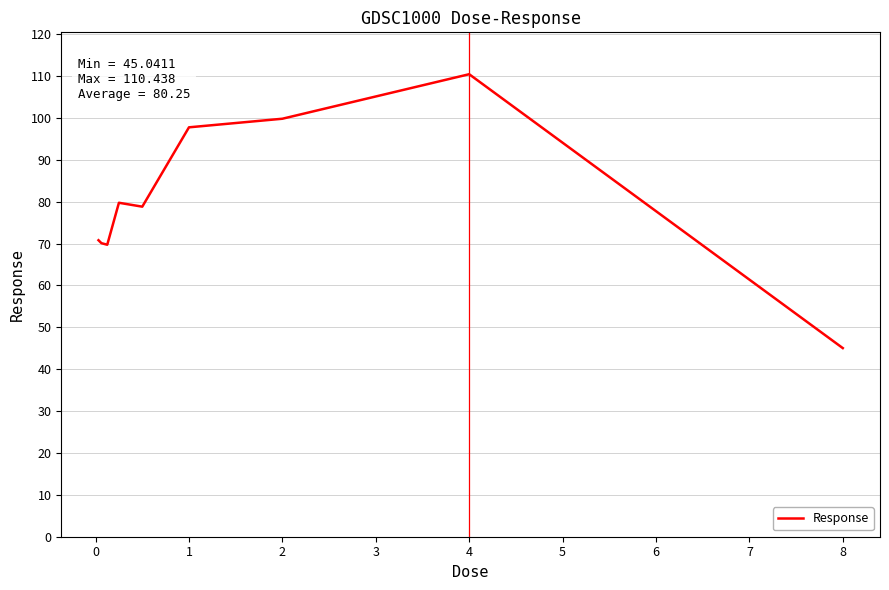

What is the smallest value displayed?

45.0